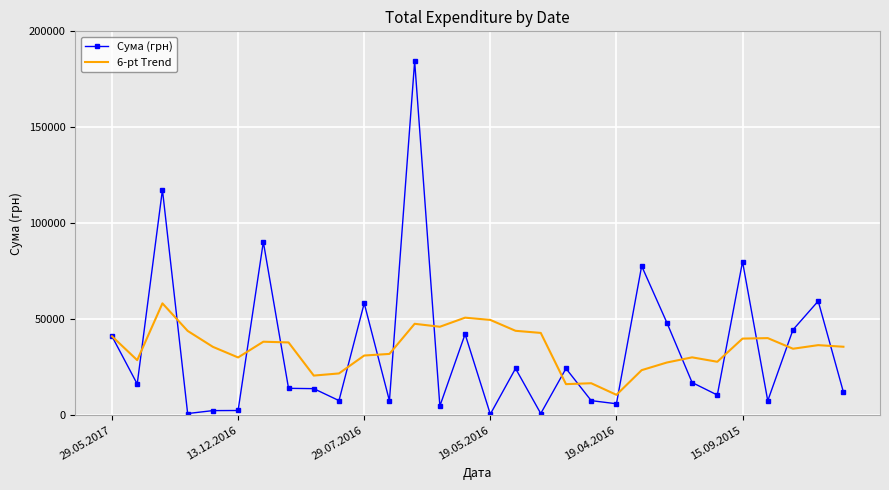

List the series in order of their peak value, highest first.

Сума (грн), 6-pt Trend